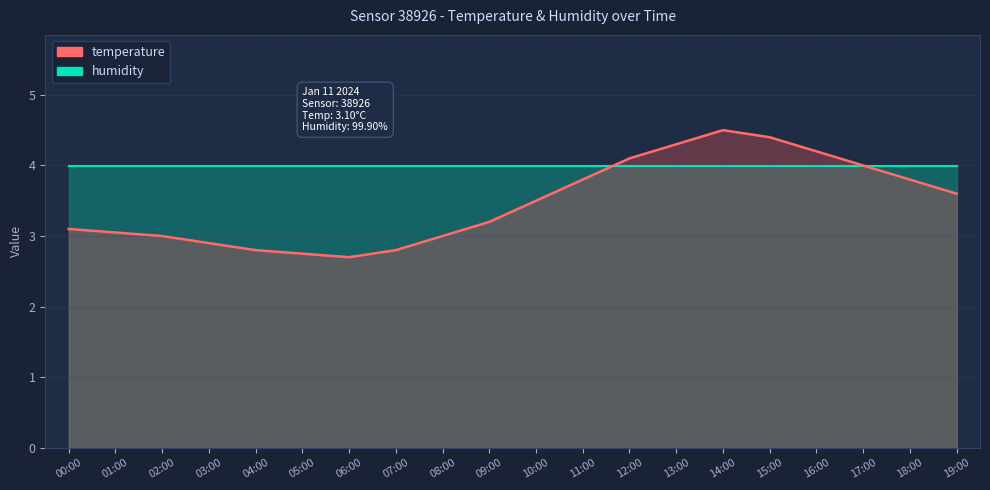

Reading left to right, extract all data points from this chart.

3.1	3.0	3.0	2.9	2.8	2.8	2.7	2.8	3.0	3.2	3.5	3.8	4.1	4.3	4.5	4.4	4.2	4.0	3.8	3.6